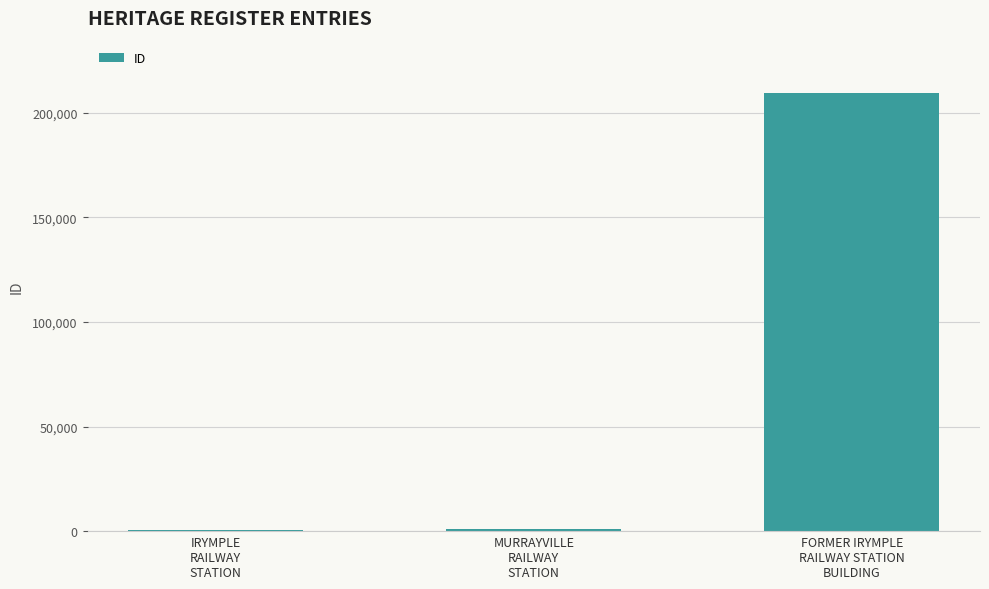

What is the approximate value at MURRAYVILLE
RAILWAY
STATION, to the nearest 100?

900